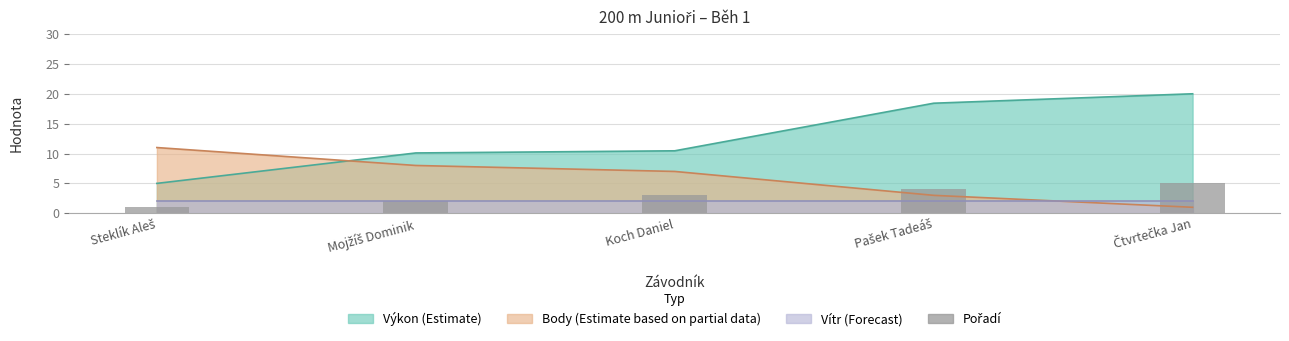

Is it true that the value at Pašek Tadeáš is 4?

True